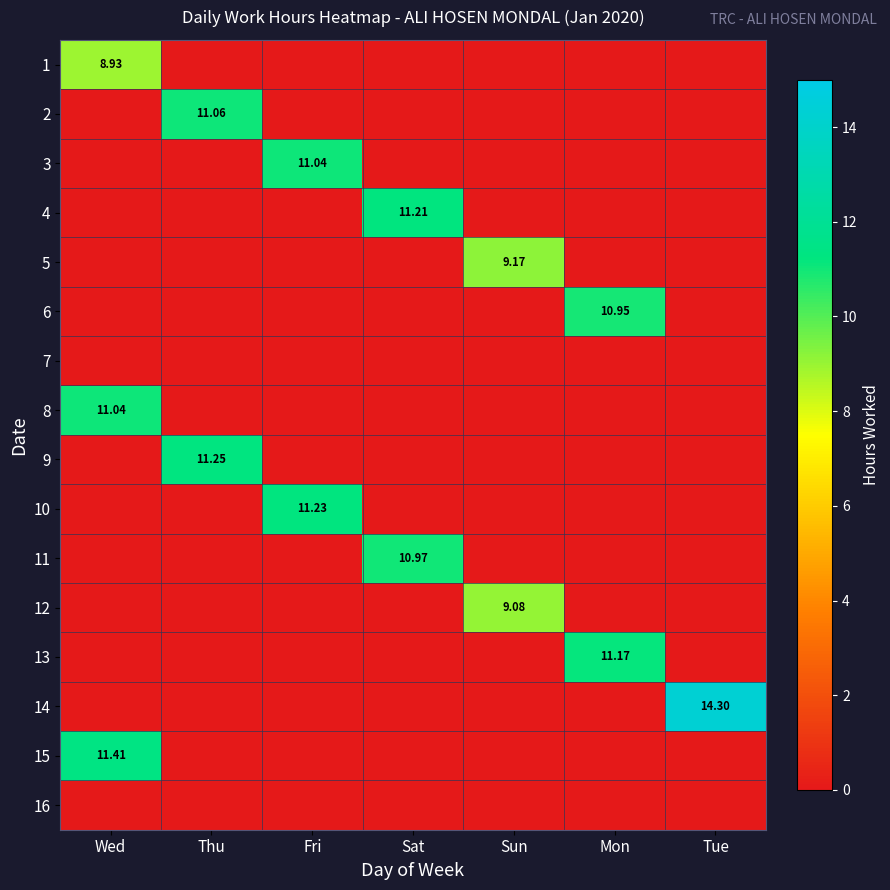

At which label does 13 reach its minimum?

Wed